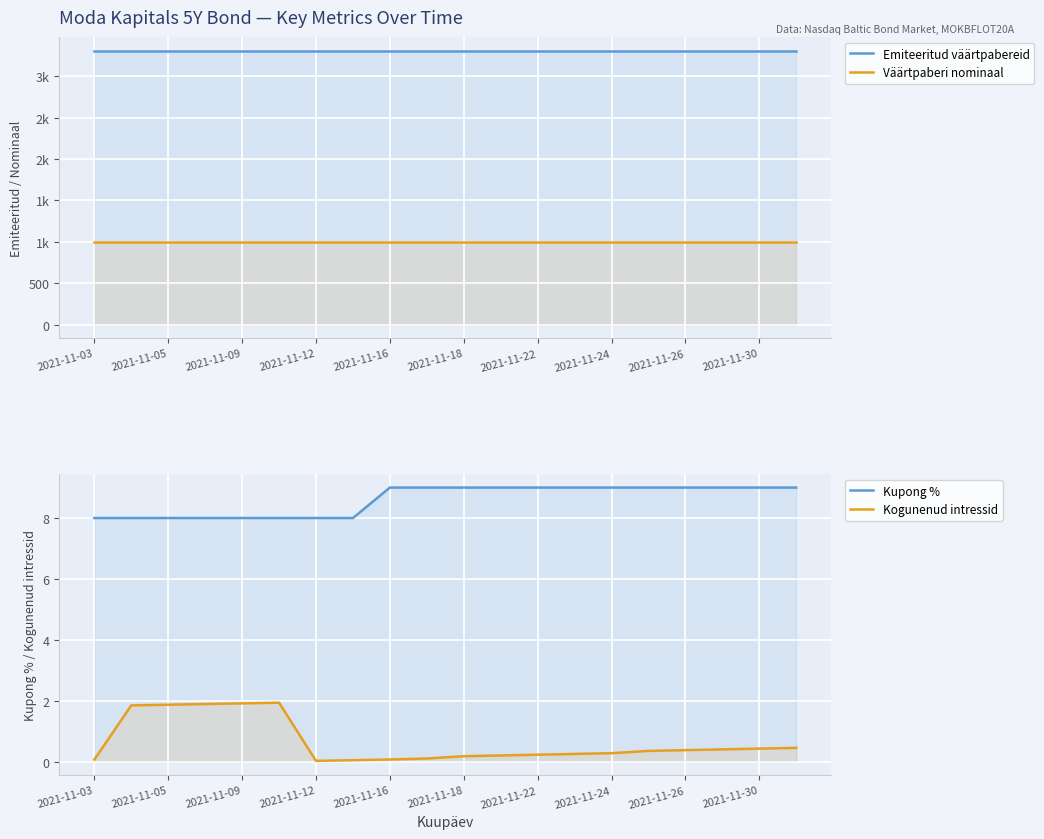

True or false: Kupong % and Väärtpaberi nominaal intersect in this chart.

False